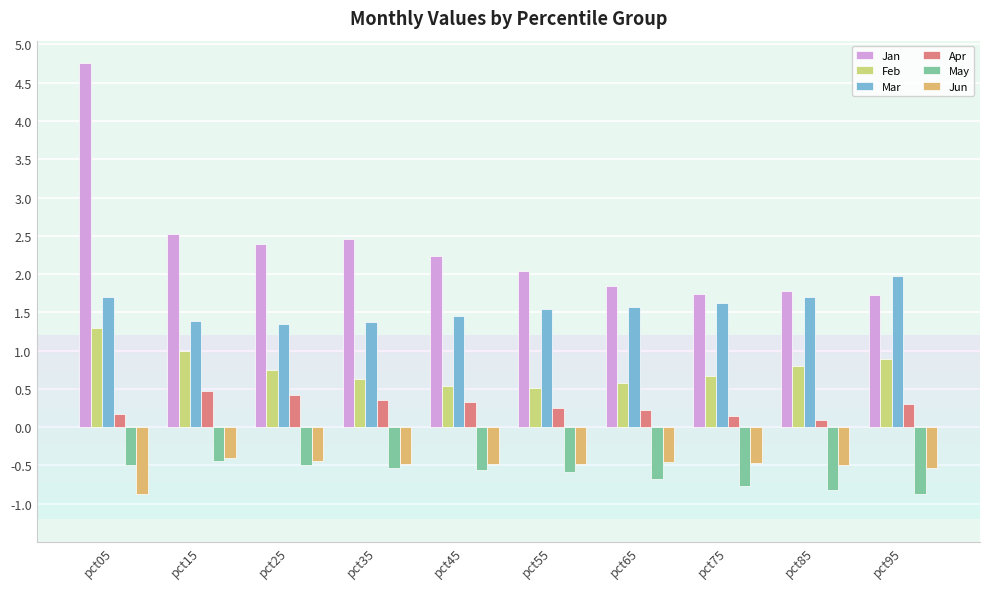

What is the total value across all series at pct45?

3.5